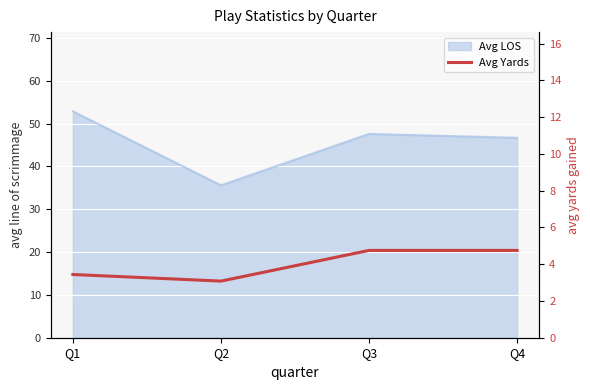

At which category does the data reach its first local valley?

Q2